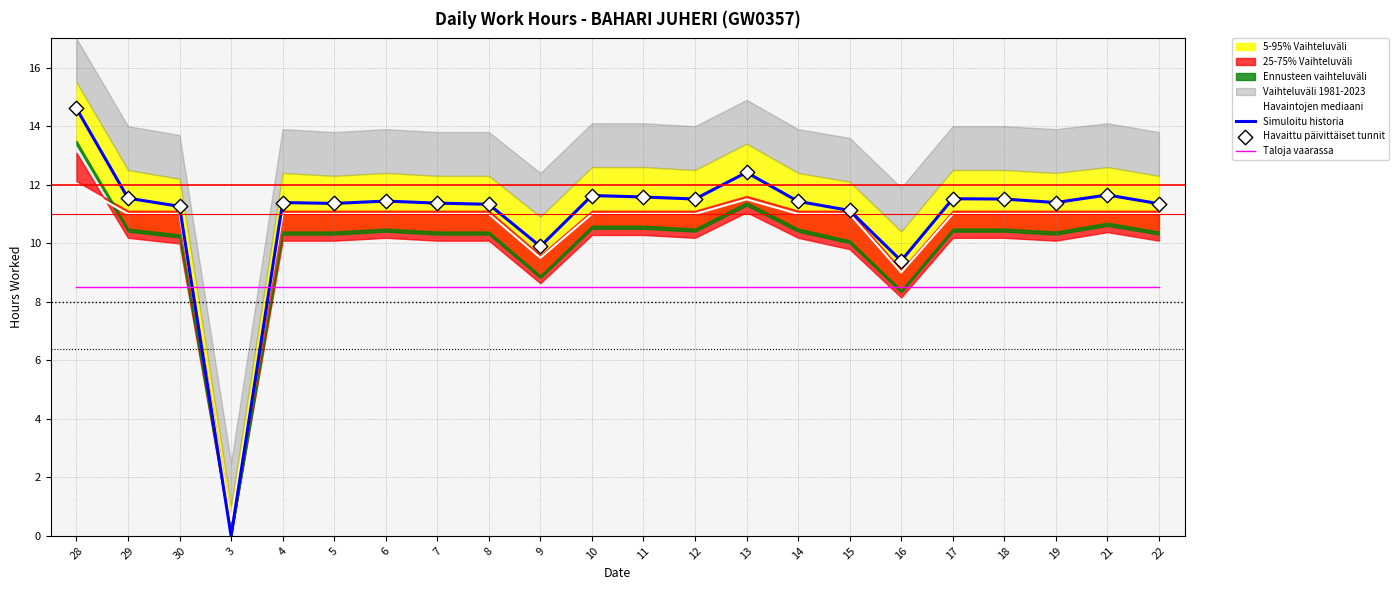

The Havaintojen mediaani series shows 11.5 at 13. True or false?

True